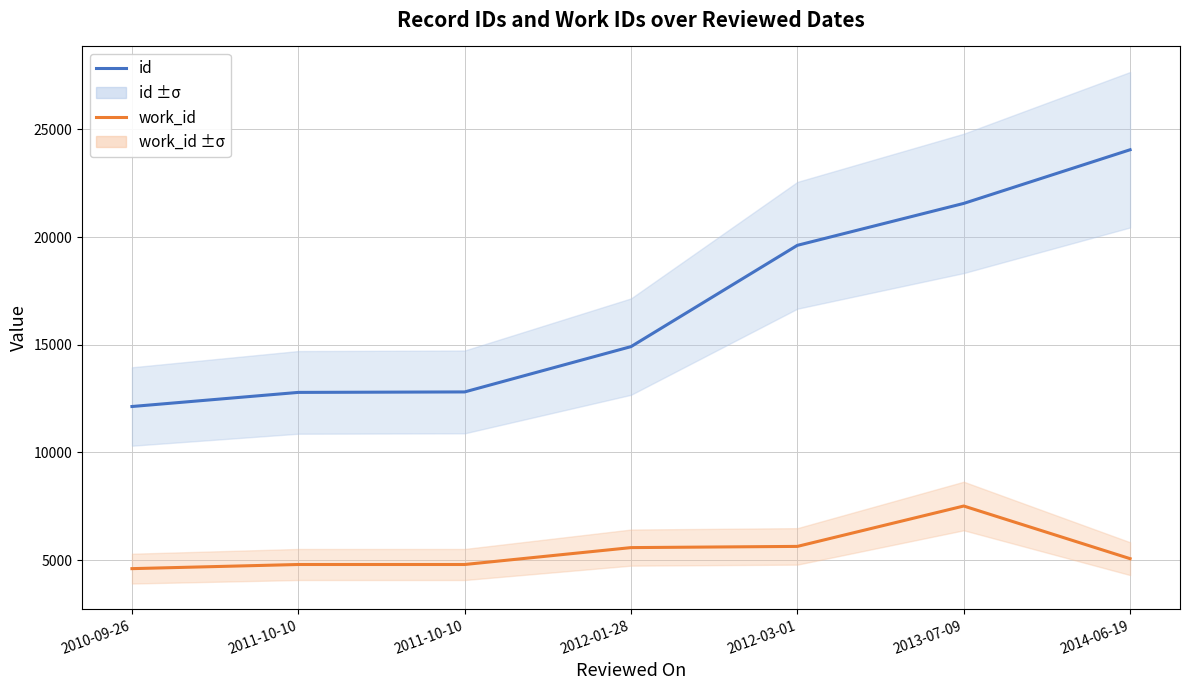

What is the difference between the work_id values at 2011-10-10 and 2013-07-09?

2714